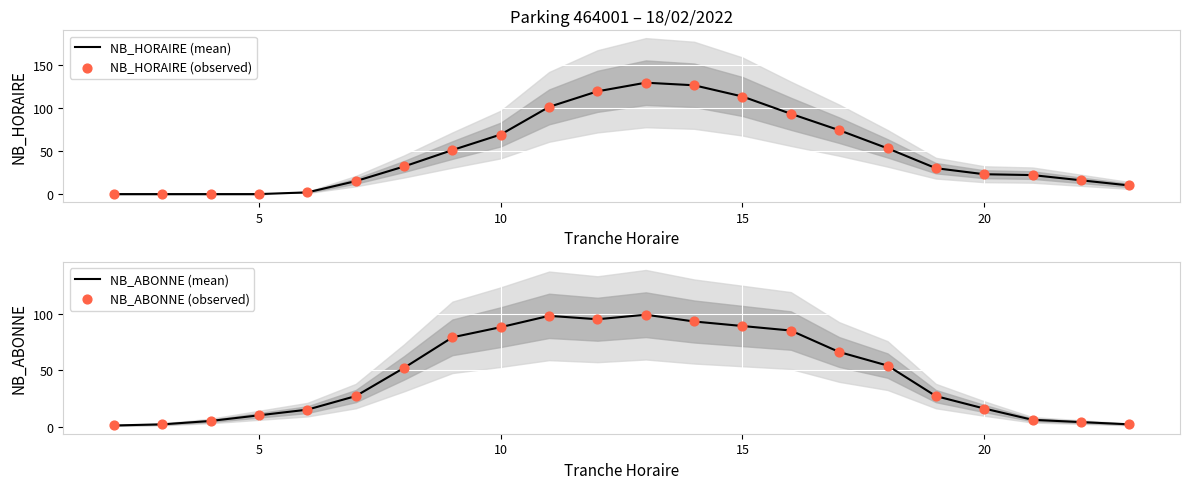

What is the highest value of the NB_HORAIRE (mean) series?

129